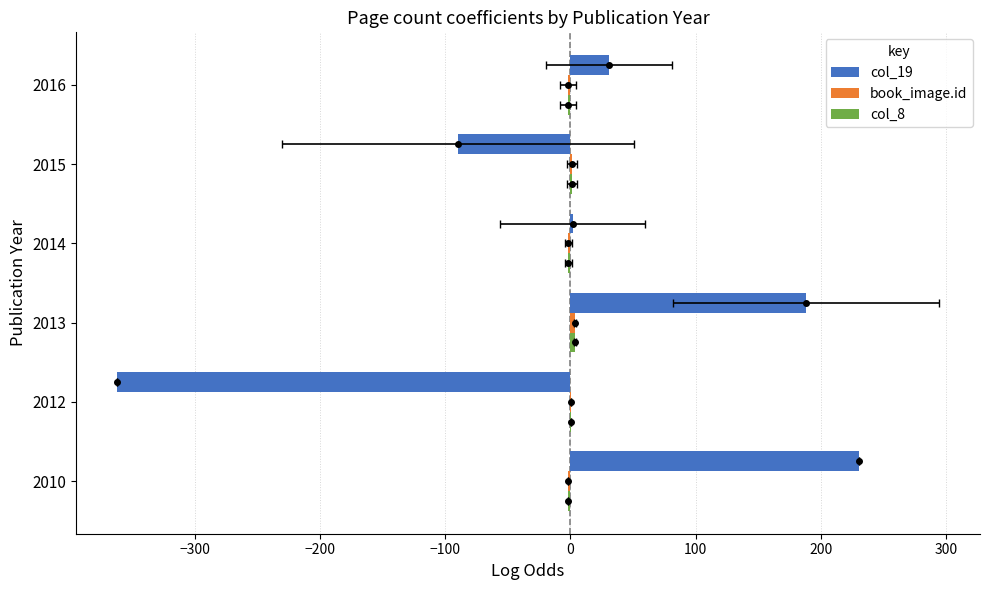

Is it true that col_19 equals -158.3 at 2015?

False